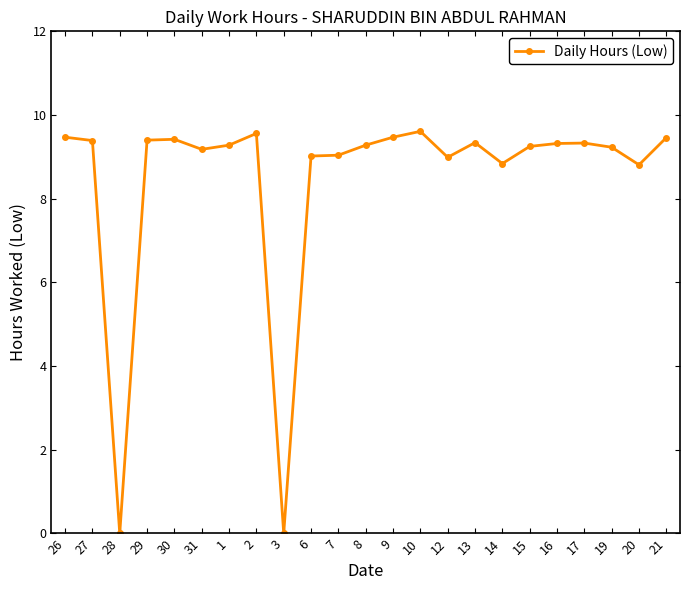

What is the greatest value displayed?

9.6